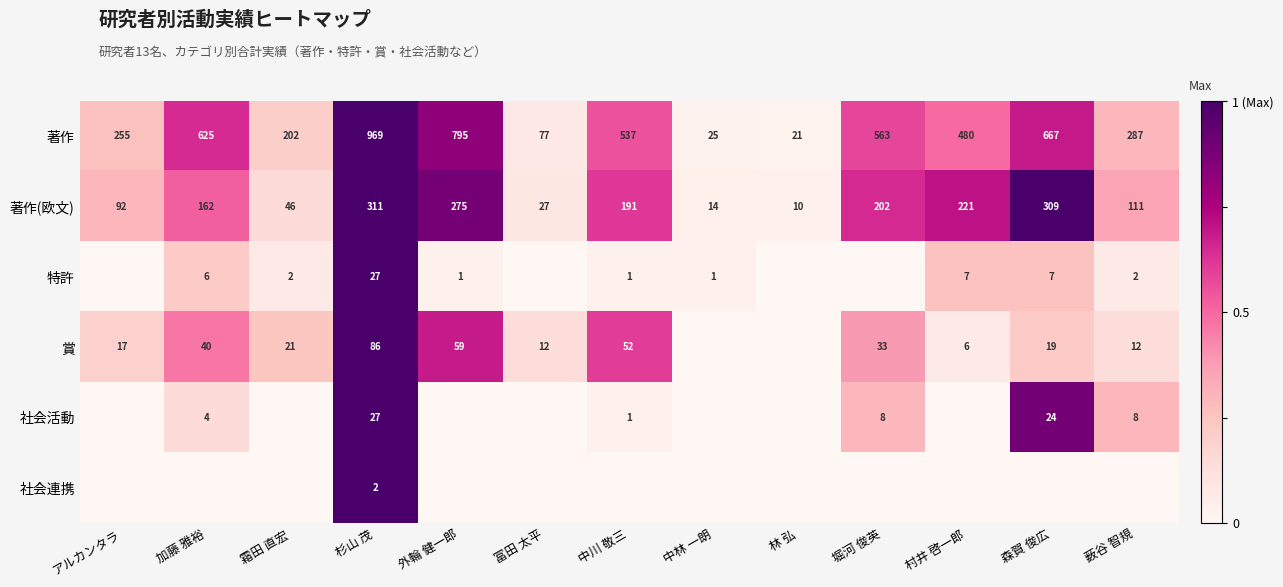

List the labels in order of 著作(欧文) value, largest first.

杉山 茂, 森賀 俊広, 外輪 健一郎, 村井 啓一郎, 堀河 俊英, 中川 敬三, 加藤 雅裕, 薮谷 智規, アルカンタラ, 霜田 直宏, 冨田 太平, 中林 一朗, 林 弘